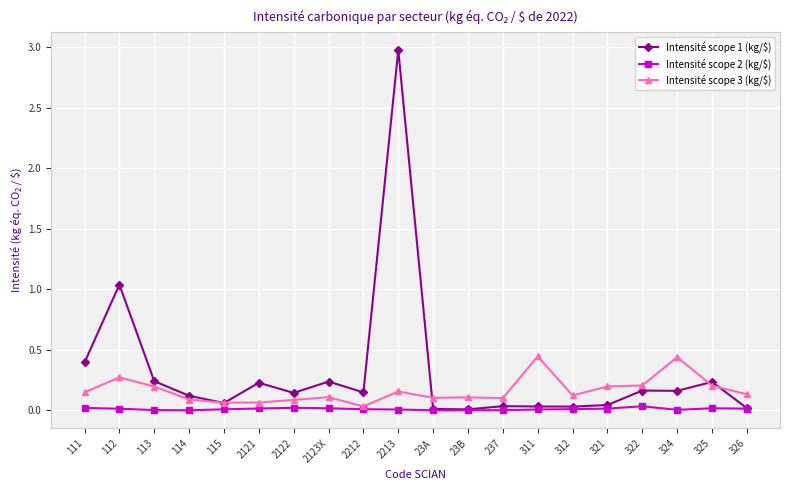

True or false: Intensité scope 1 (kg/$) has more than 2 points higher than both neighbors.

True